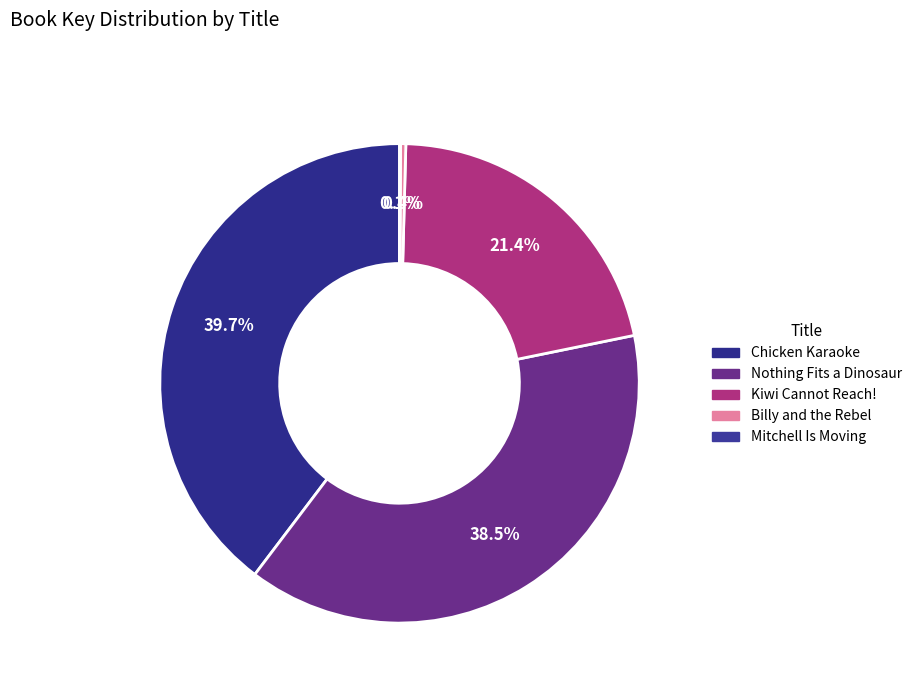

Which slice is the smallest?

Mitchell Is Moving